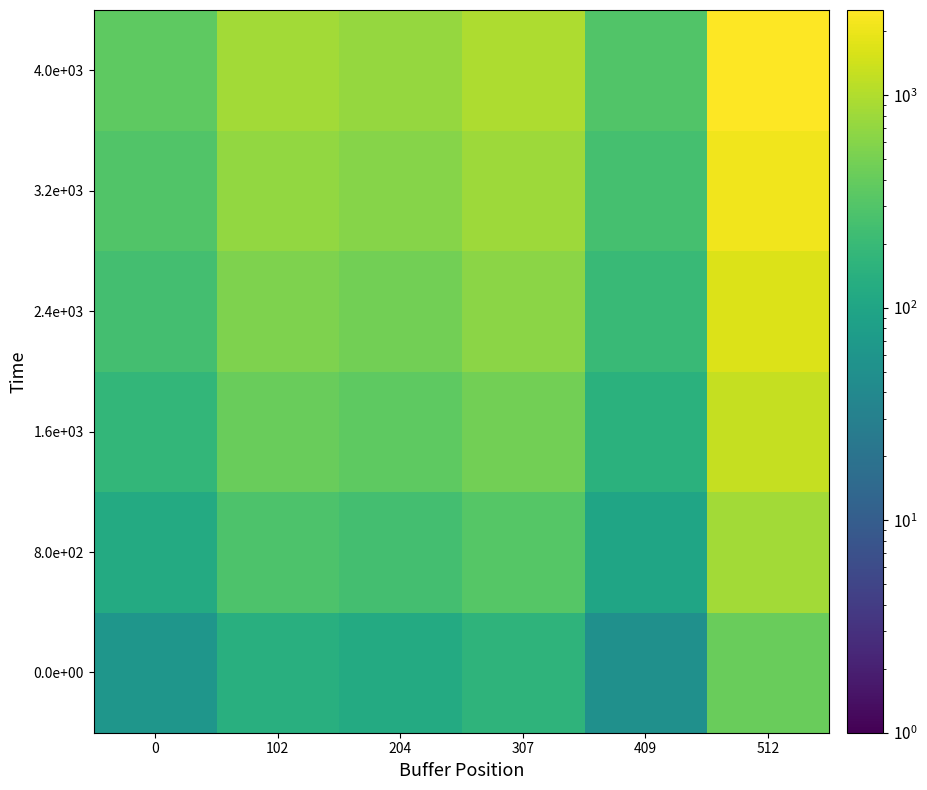

Which series has the widest spread of values?

4.0e+03